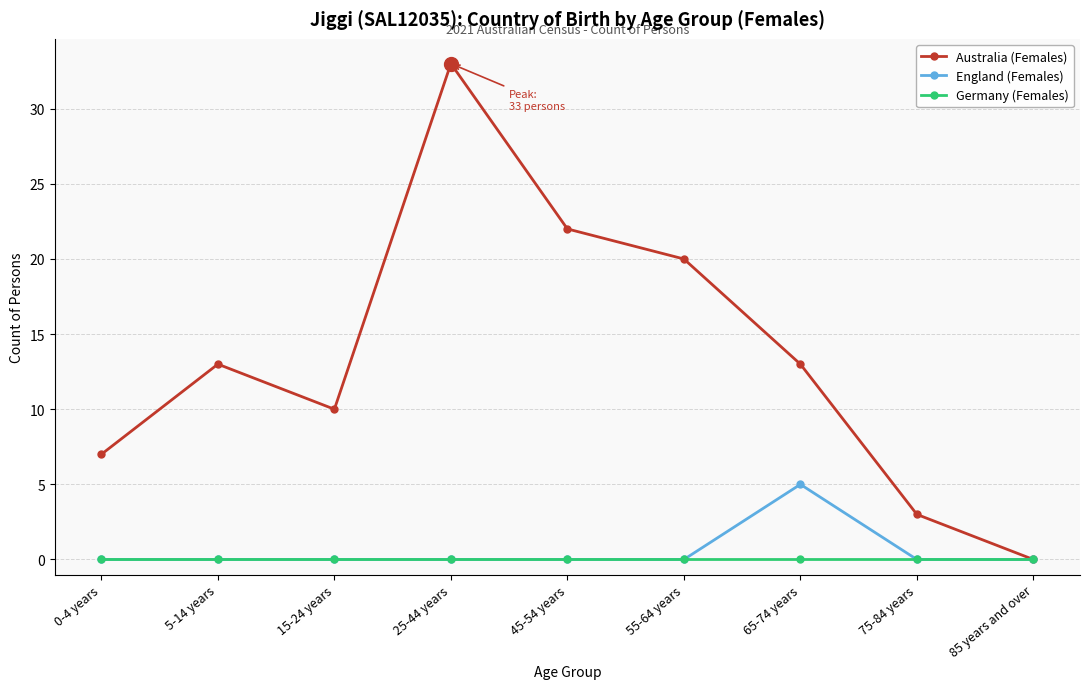

What is the spread (max minus min) of values at 65-74 years?

13